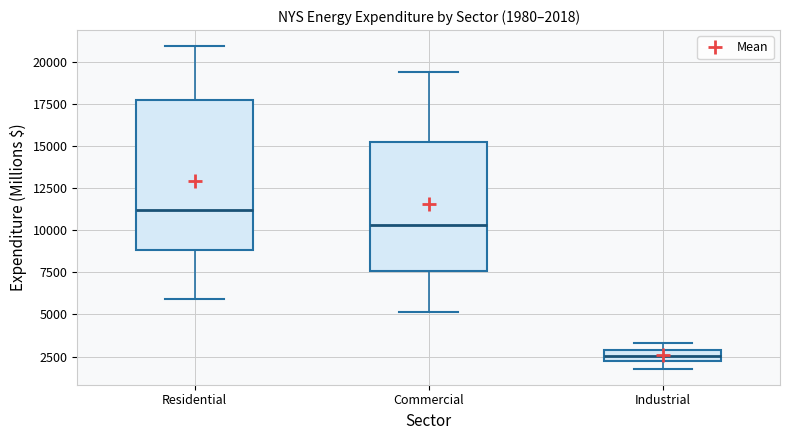

Which box is the tallest, from its lower edge to its upper edge?

Residential